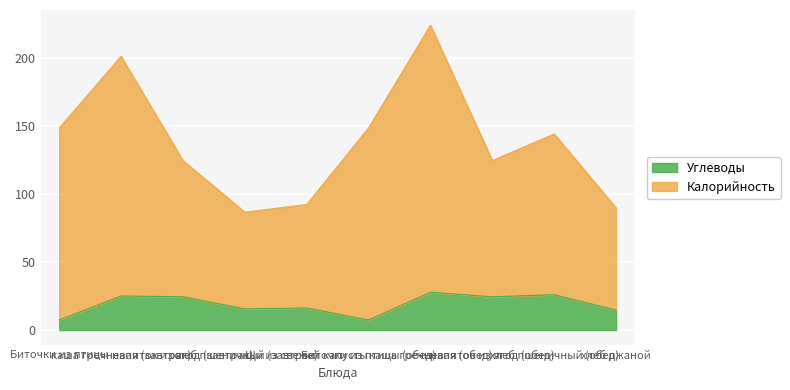

Reading left to right, extract all data points from this chart.

Углеводы: Биточки из птицы=7.4	каша гречневая (завтрак)=25.0	напиток из ягод (завтрак)=24.4	хлеб пшеничный (завтрак)=15.6	Щи из свежей капусты=16.2	Биточки из птицы (обед)=7.4	каша гречневая (обед)=27.8	напиток из ягод (обед)=24.4	хлеб пшеничный (обед)=25.9	хлеб ржаной=14.7
Калорийность: Биточки из птицы=148.4	каша гречневая (завтрак)=201.0	напиток из ягод (завтрак)=124.4	хлеб пшеничный (завтрак)=86.6	Щи из свежей капусты=92.2	Биточки из птицы (обед)=148.4	каша гречневая (обед)=223.8	напиток из ягод (обед)=124.4	хлеб пшеничный (обед)=143.9	хлеб ржаной=89.7